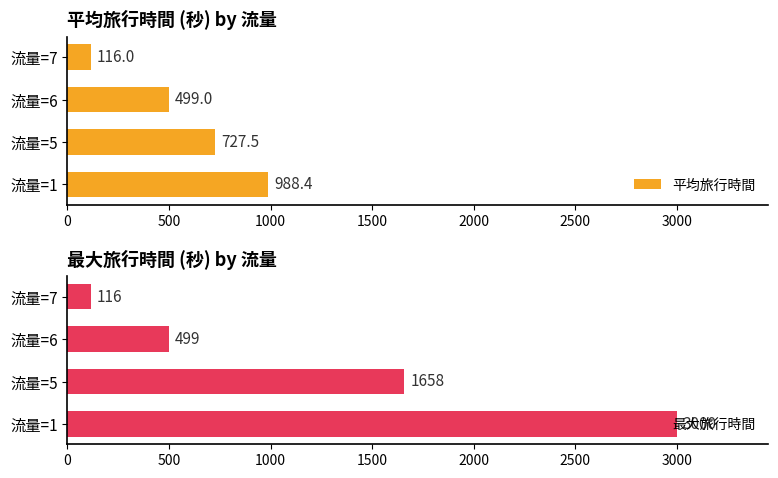

Read the 平均旅行時間 value at 流量=5.

727.5